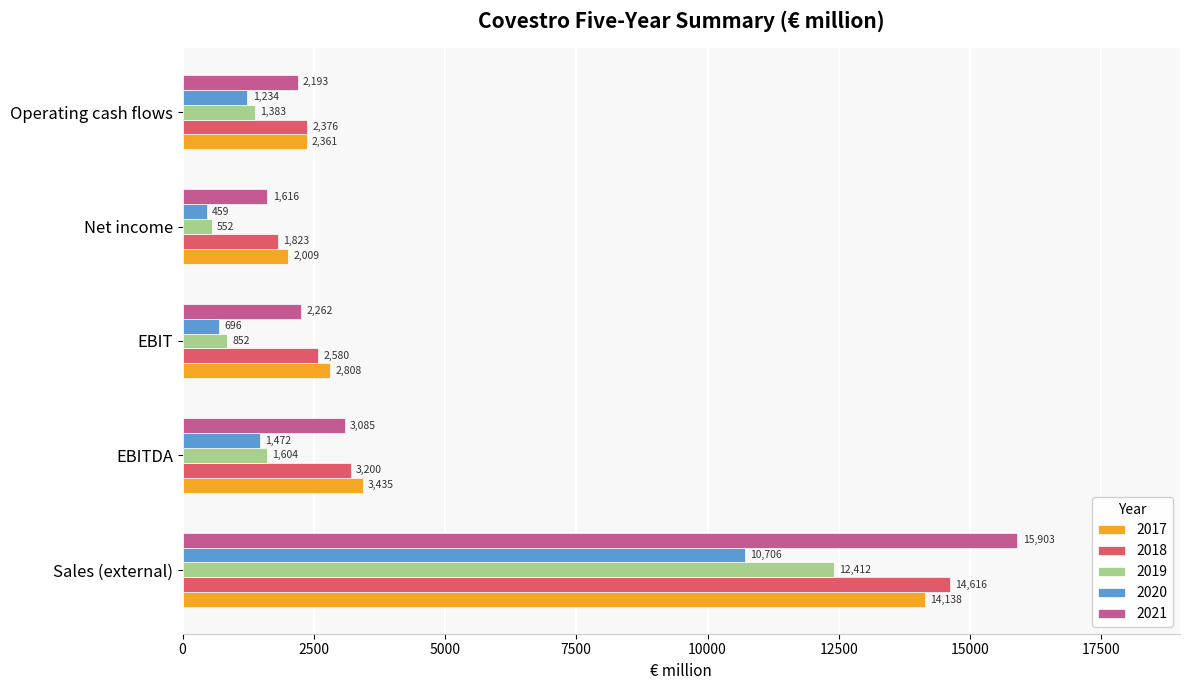

Where is 2020 nearest to the value 5582?

EBITDA